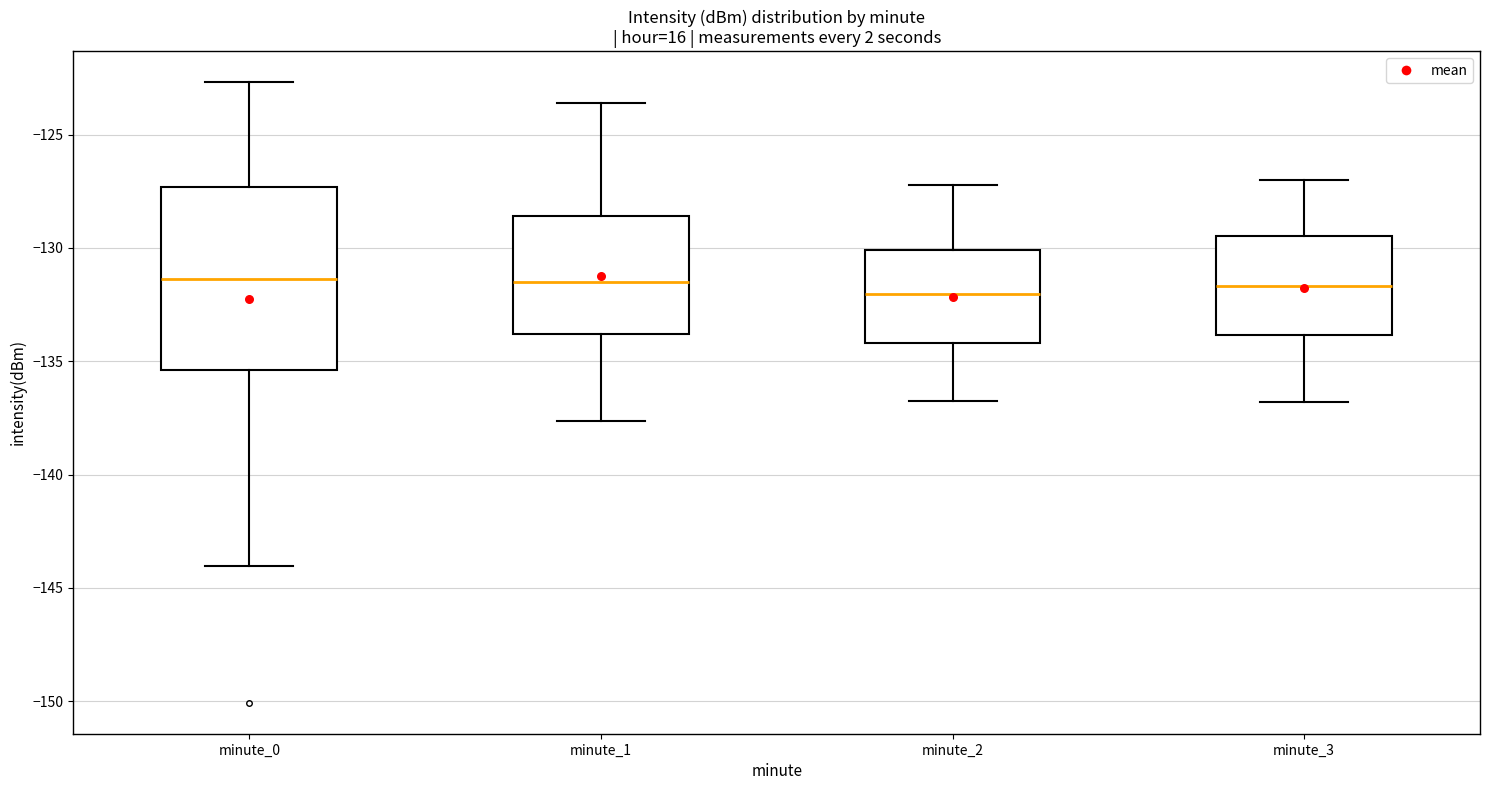

Reading left to right, read every box against the y-axis: the position of its median line, the range the box covers, and the ends of its whiskers. The values are not printed on the chart, so give them approximately, as read against the axis.

minute_0: median -131.5, box -135.5 to -127.5, whiskers -144.0 to -122.5
minute_1: median -131.5, box -134.0 to -128.5, whiskers -137.5 to -123.5
minute_2: median -132.0, box -134.0 to -130.0, whiskers -137.0 to -127.0
minute_3: median -131.5, box -134.0 to -129.5, whiskers -137.0 to -127.0